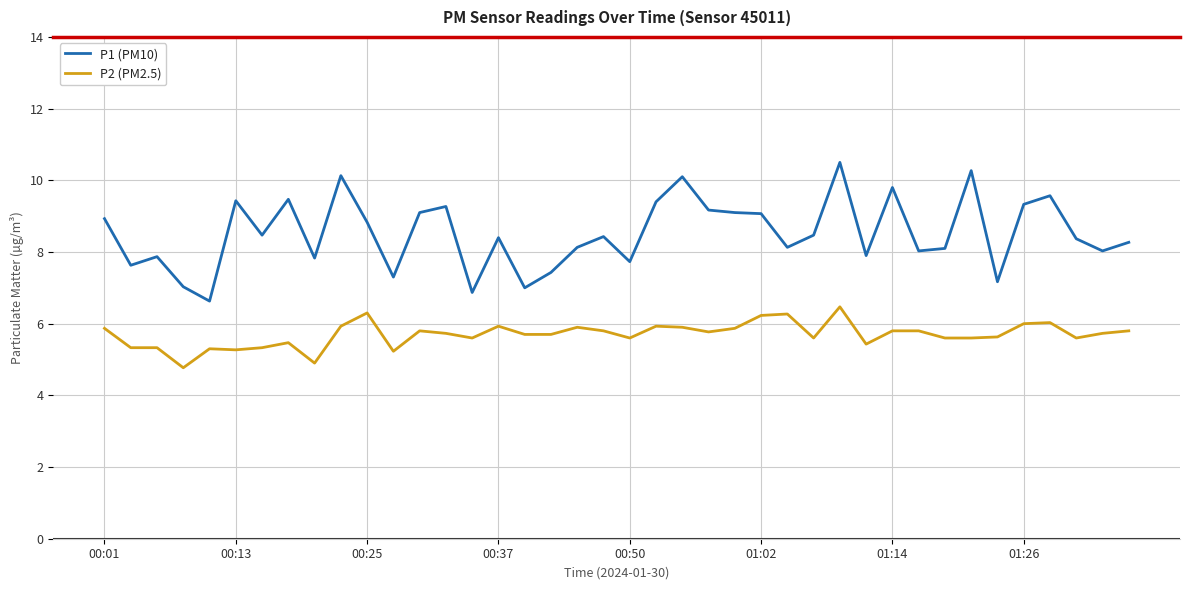

True or false: P2 (PM2.5) and P1 (PM10) cross at least once.

False